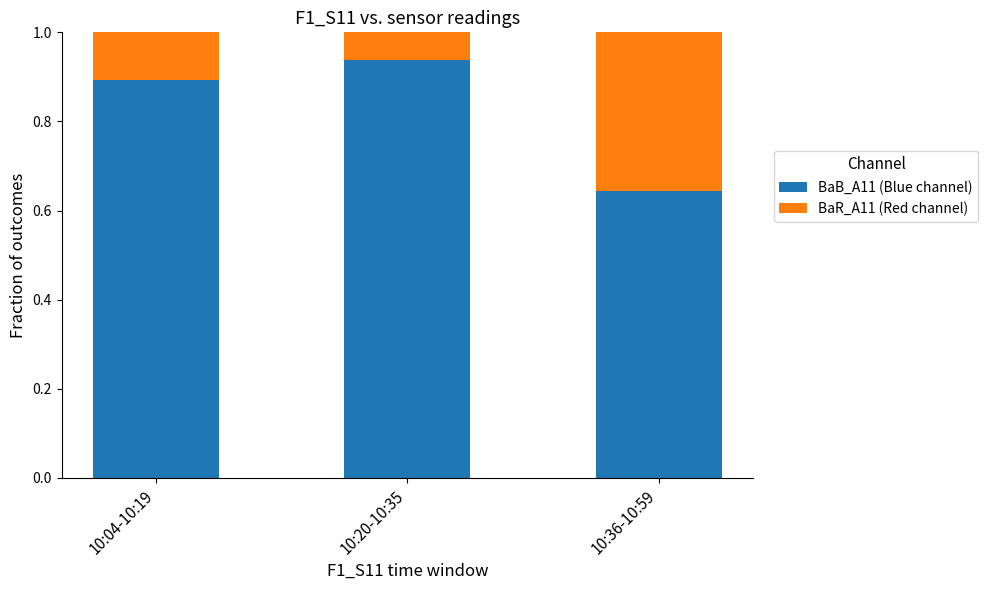

What is the total value across all series at 10:04-10:19?

1.0